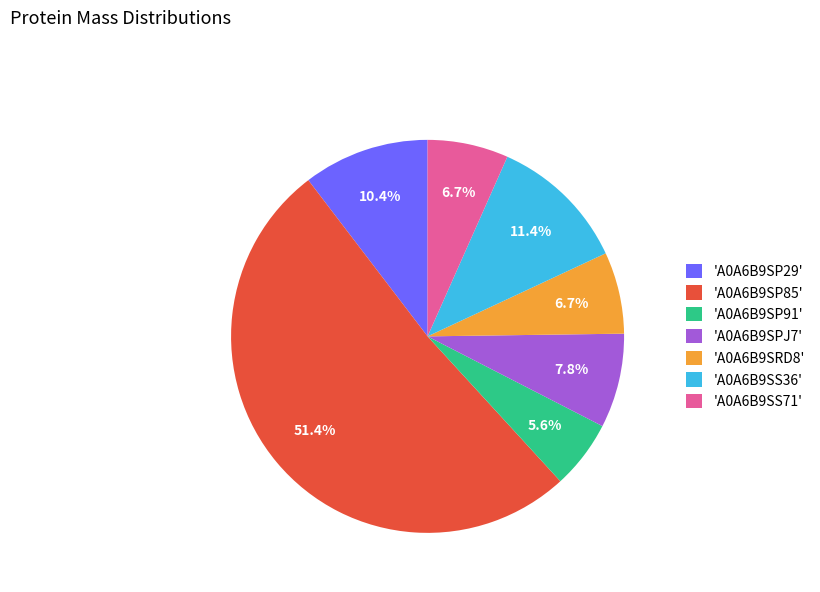

How many slices are in this pie chart?

7